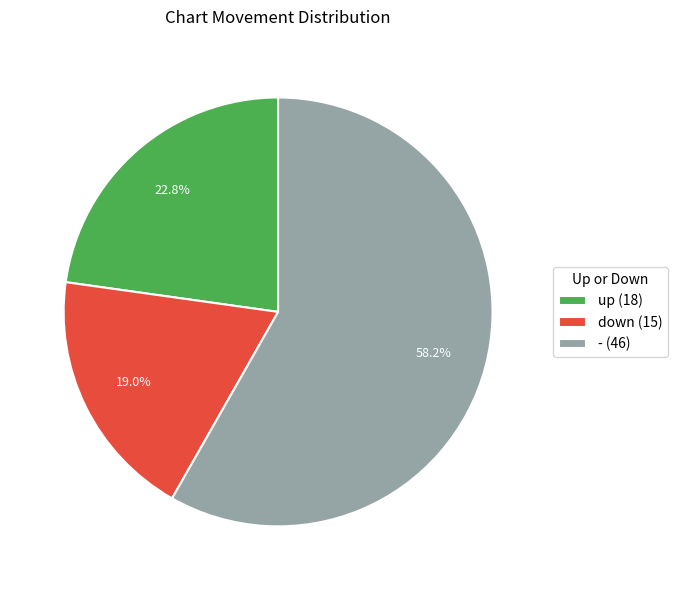

Count the number of slices in the pie.

3